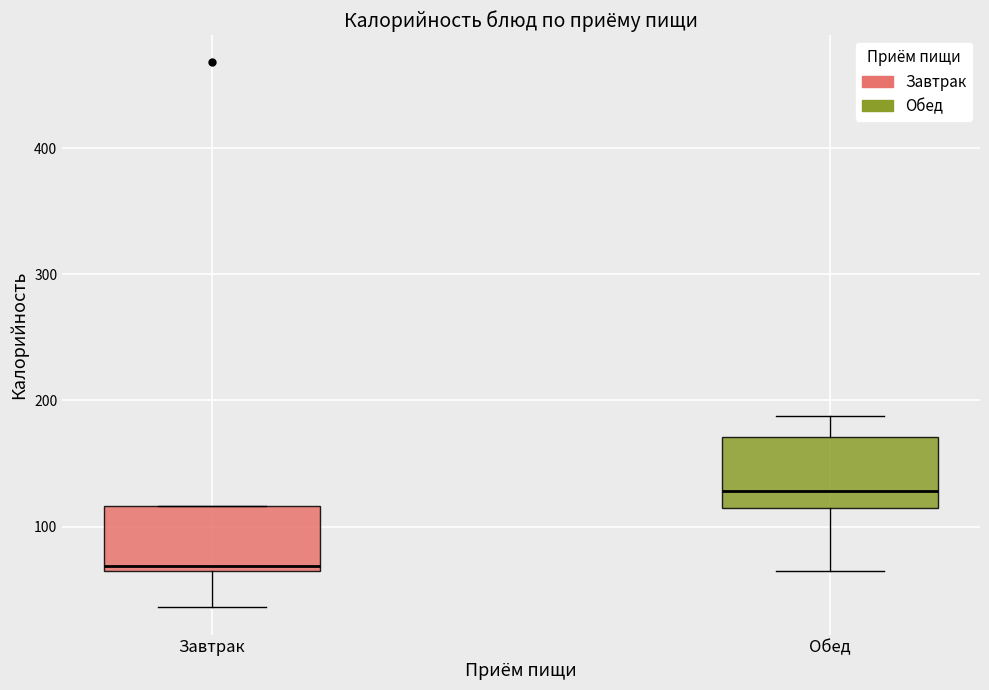

Which box's median line is the lowest?

Завтрак